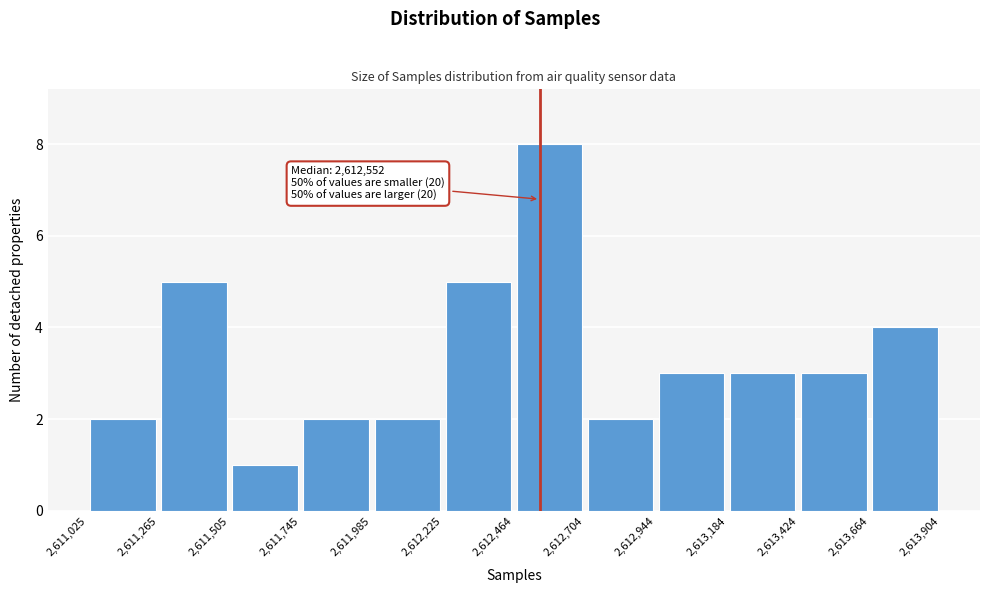

Over which range of the x-axis is the bar tallest?

2,612,464 to 2,612,704